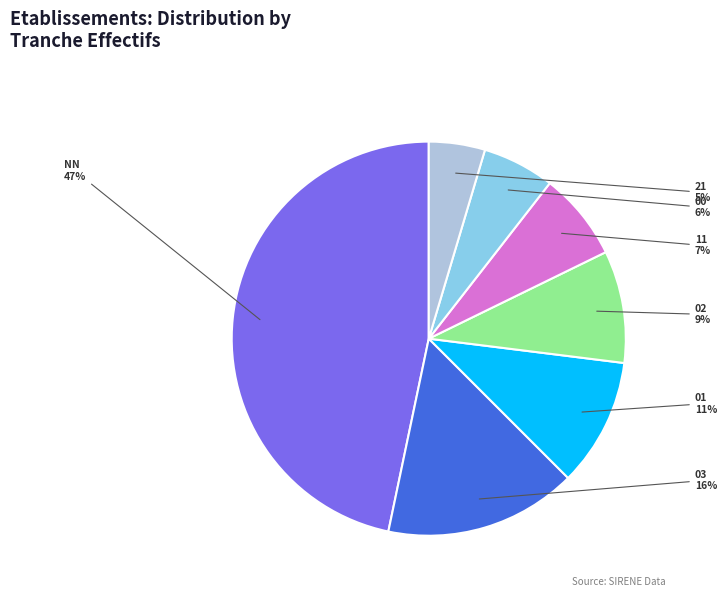

How many slices are in this pie chart?

7